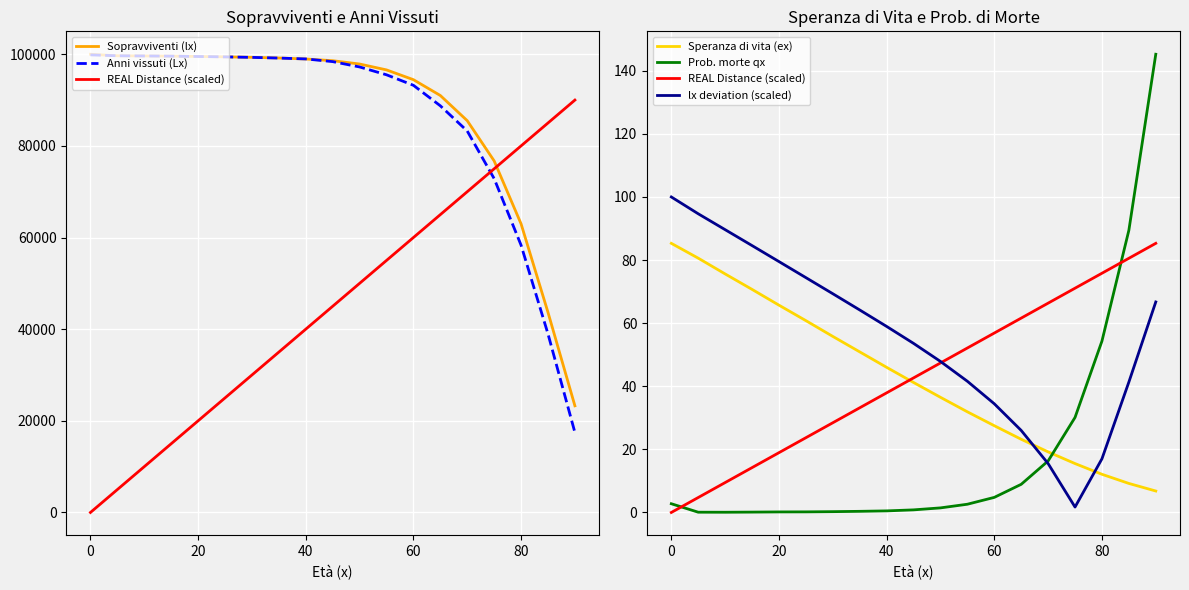

How many series are shown in this chart?

6